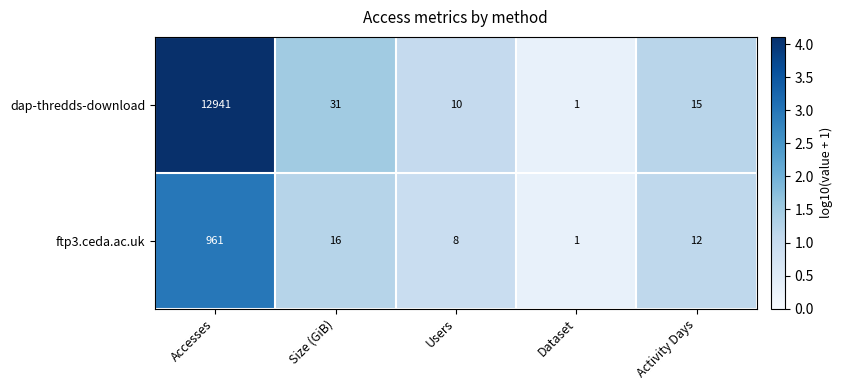

What is the sum of all ftp3.ceda.ac.uk values?

998